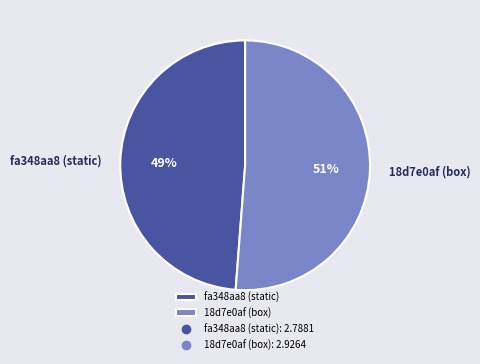

To the nearest percent, what is the difference between the fa348aa8 (static) and 18d7e0af (box) slice percentages?

2%